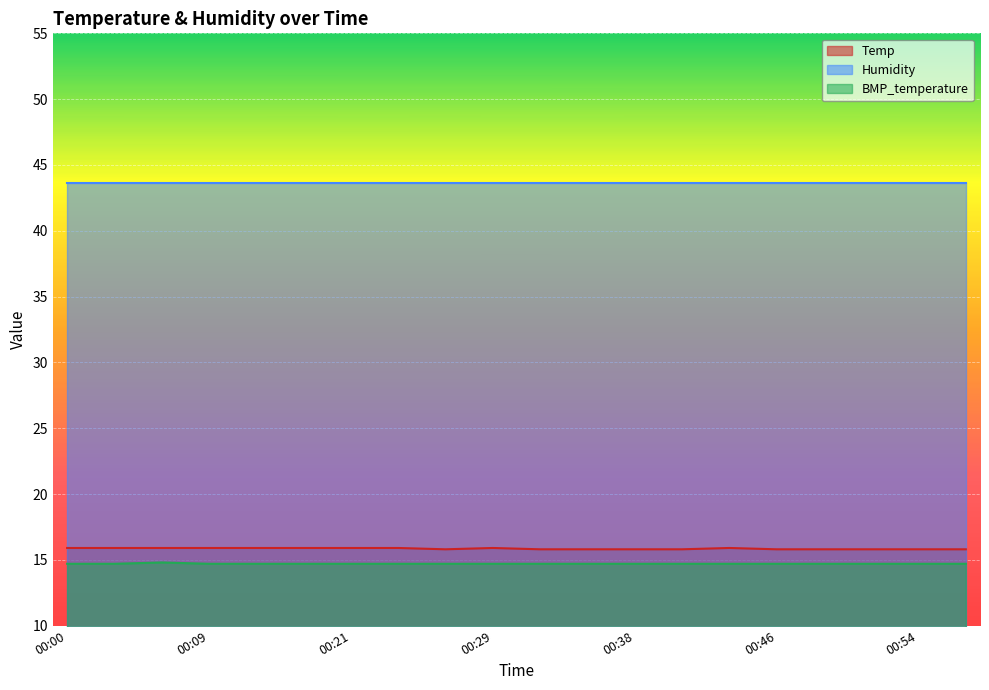

True or false: Temp has a value of 3.5 at 00:26.

False